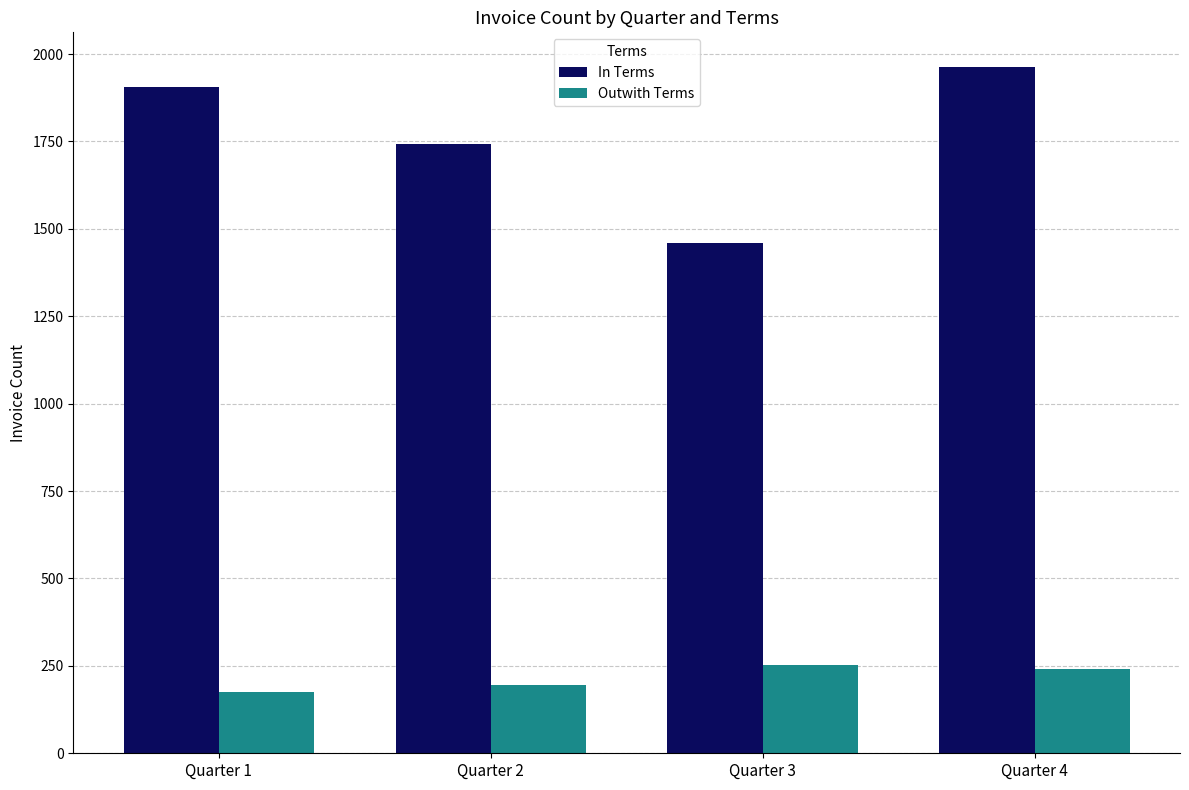

What is the smallest value displayed?

174